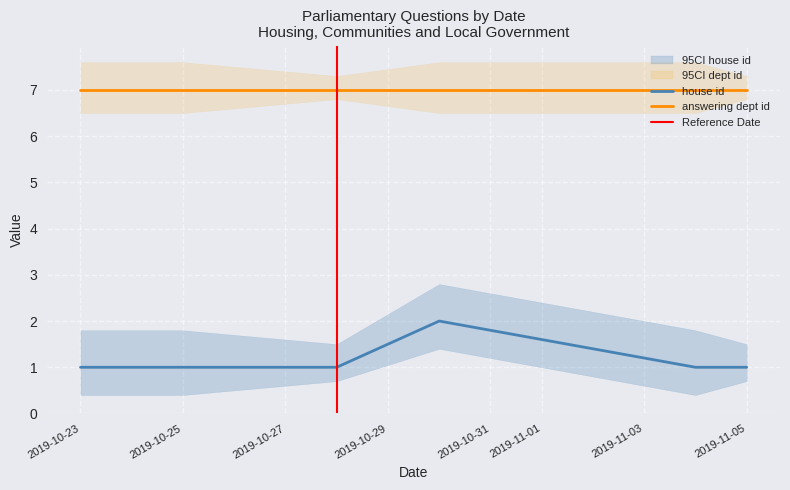

Is it true that house id equals 2 at 2019-11-05?

False